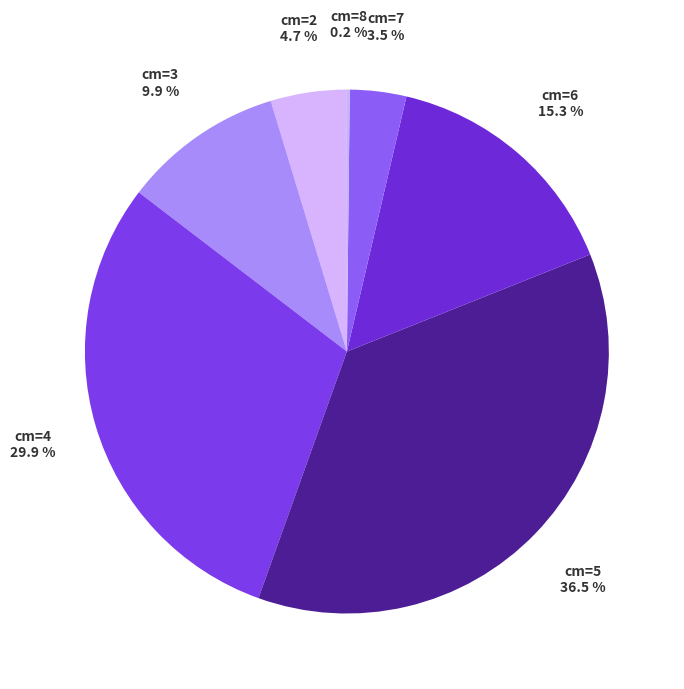

Which has a higher value, cm=2 or cm=3?

cm=3